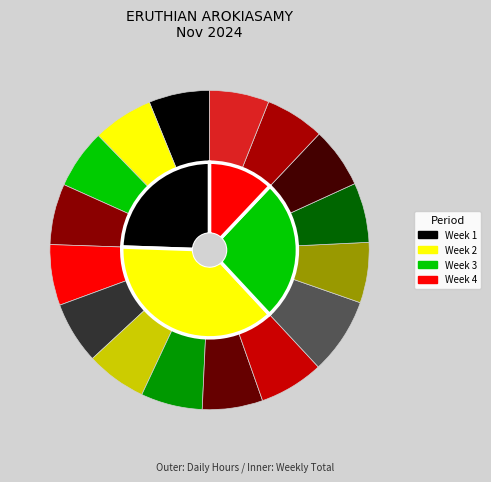

What percentage is the 9-Sat slice, to the nearest percent?

6%